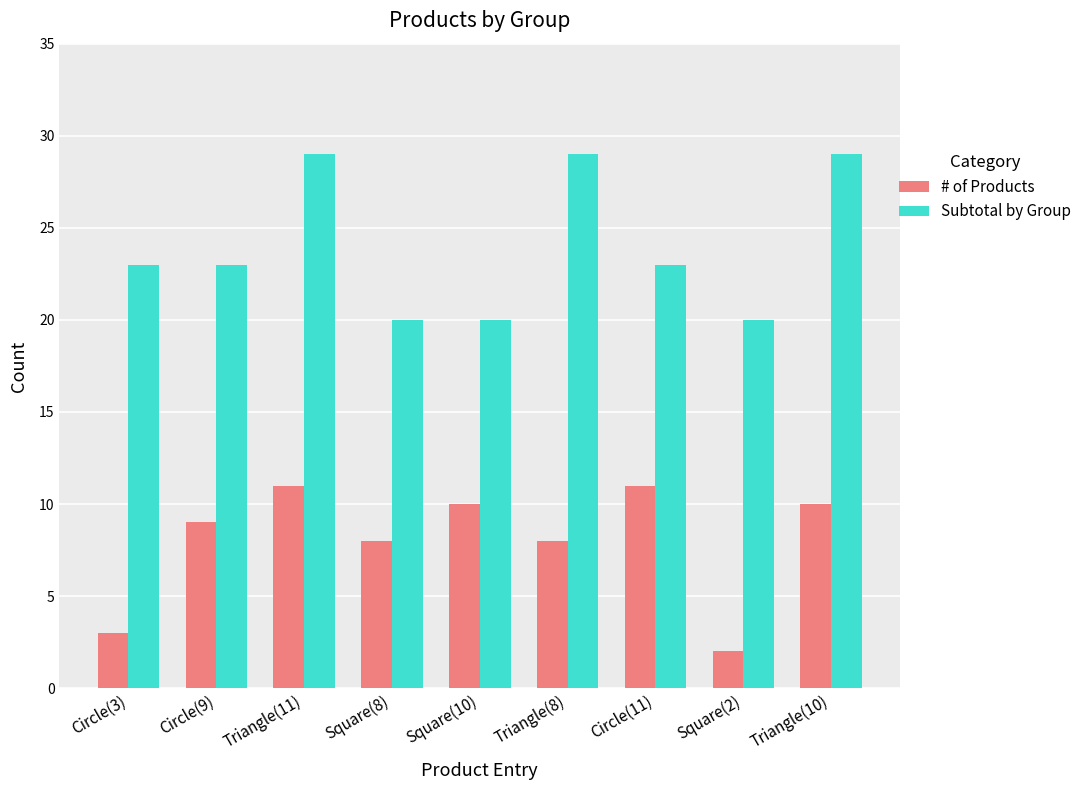

The value of # of Products at Square(2) is 2. True or false?

True